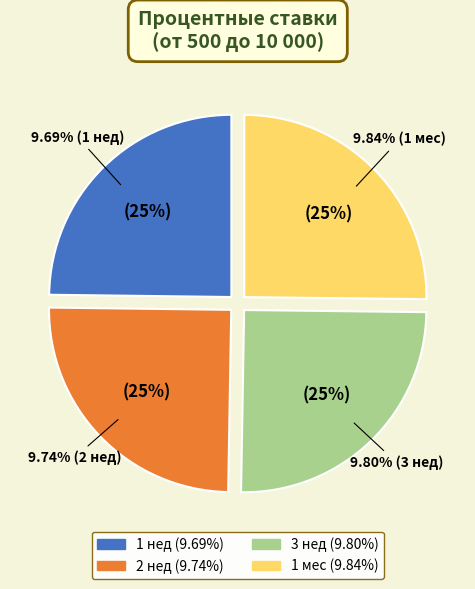

Does 3 нед account for over 50% of the chart?

No